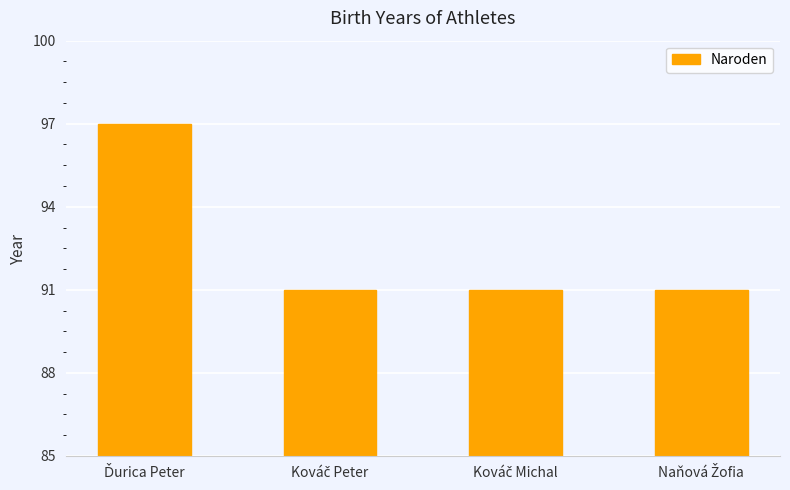

What is the minimum value shown in the chart?

91